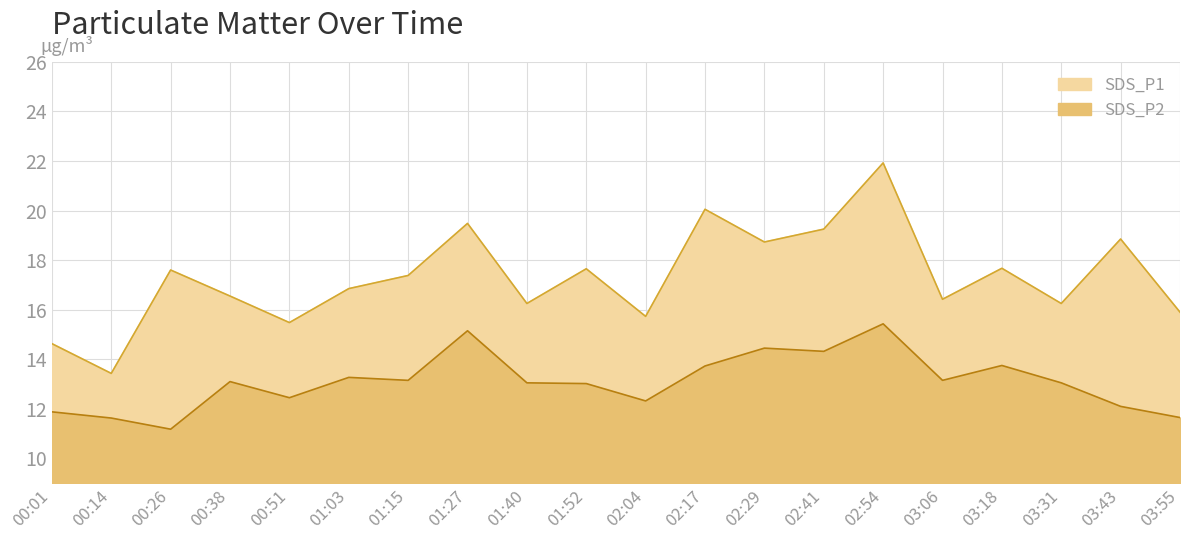

List the labels in order of SDS_P1 value, largest first.

02:54, 02:17, 01:27, 02:41, 03:43, 02:29, 03:18, 01:52, 00:26, 01:15, 01:03, 00:38, 03:06, 01:40, 03:31, 03:55, 02:04, 00:51, 00:01, 00:14